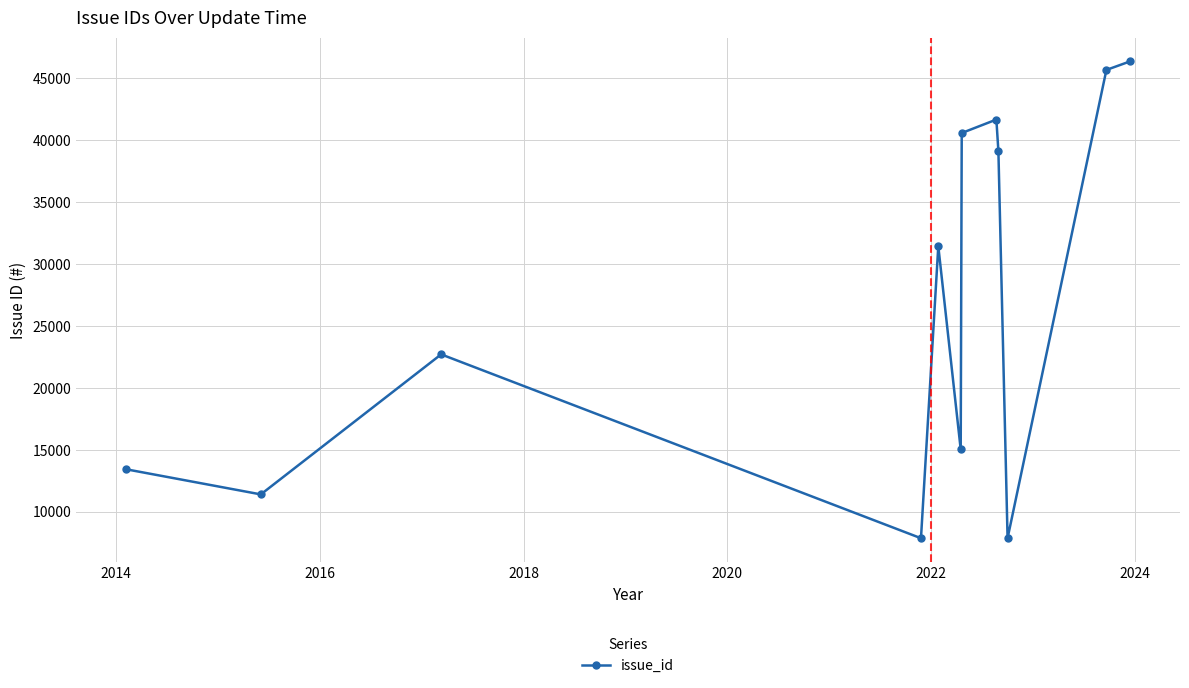

True or false: there are more than 2 points higher than both neighbors.

True